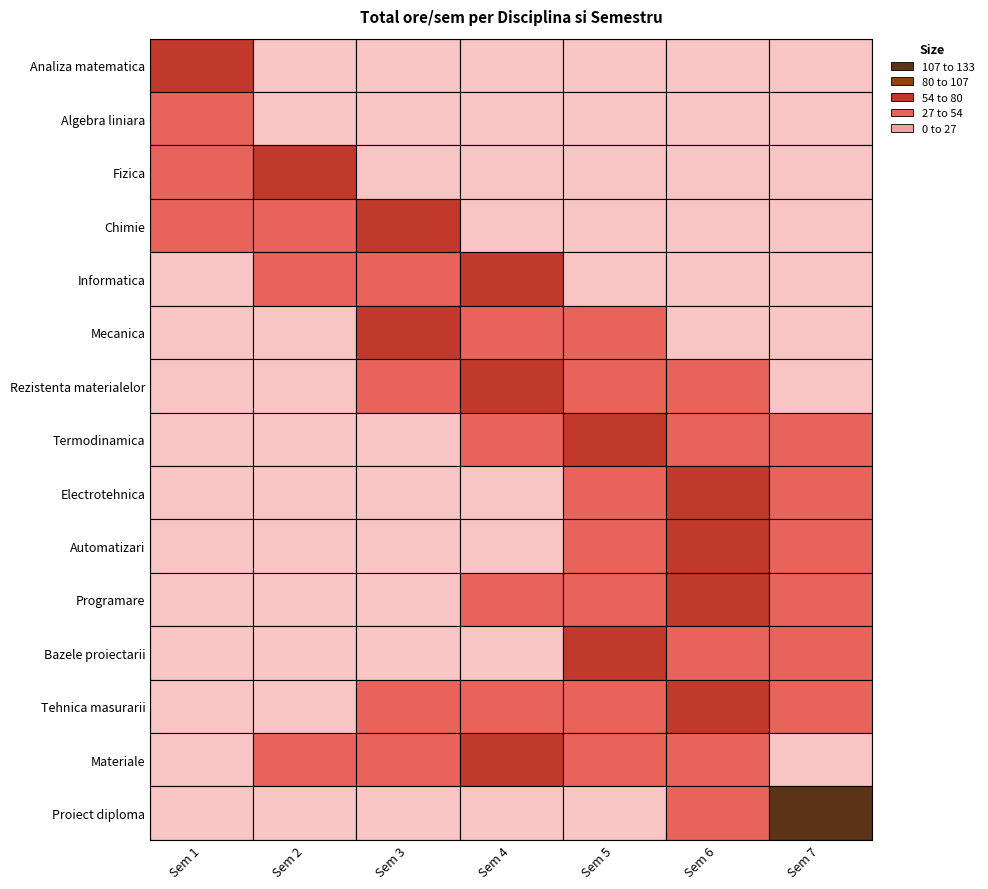

Between Sem 6 and Sem 4, which is larger?

Sem 6